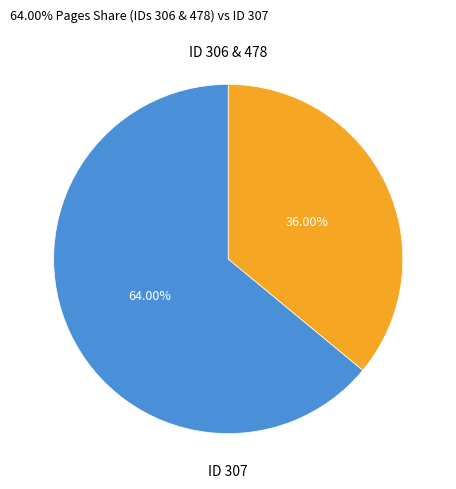

Is there a majority slice in this chart?

Yes